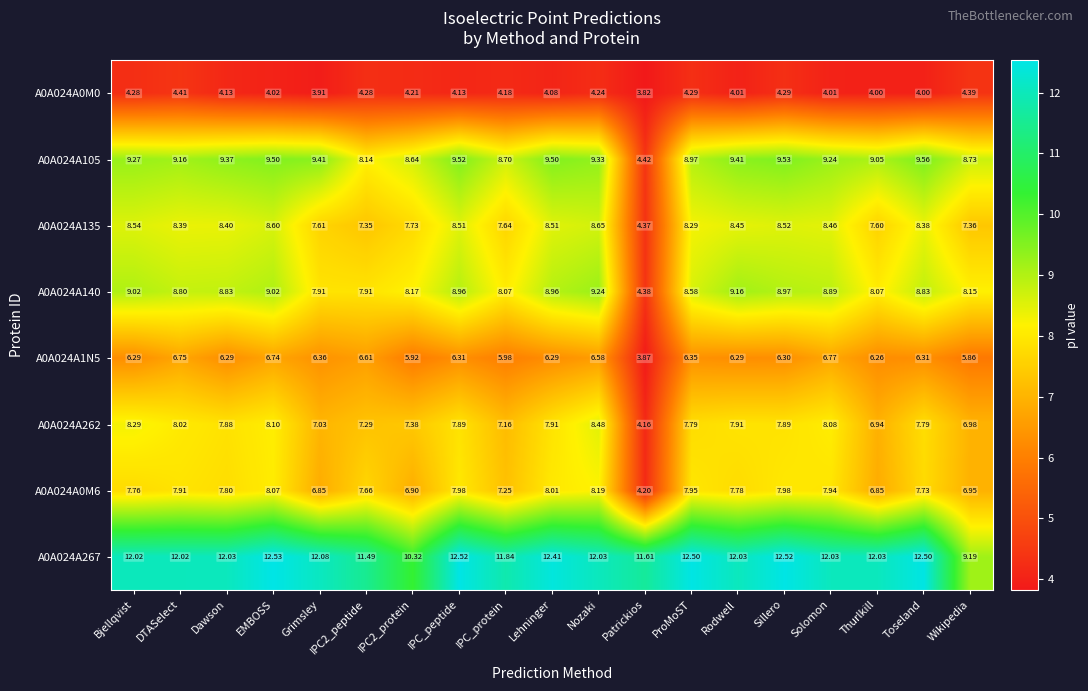

Which series changed the most between EMBOSS and ProMoST?

A0A024A105